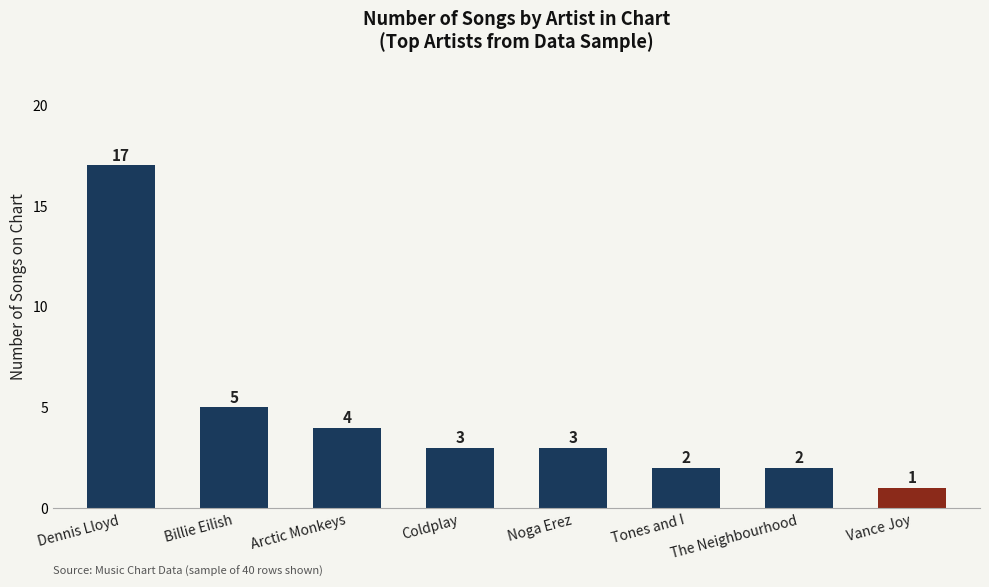

Reading left to right, extract all data points from this chart.

Dennis Lloyd=17	Billie Eilish=5	Arctic Monkeys=4	Coldplay=3	Noga Erez=3	Tones and I=2	The Neighbourhood=2	Vance Joy=1